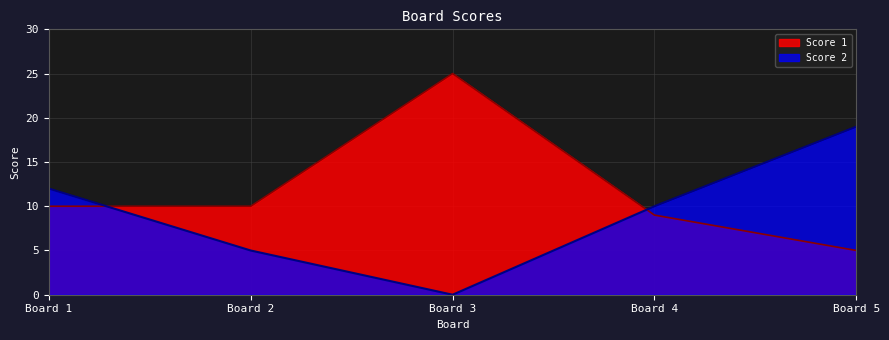

Which series has the widest spread of values?

Score 1